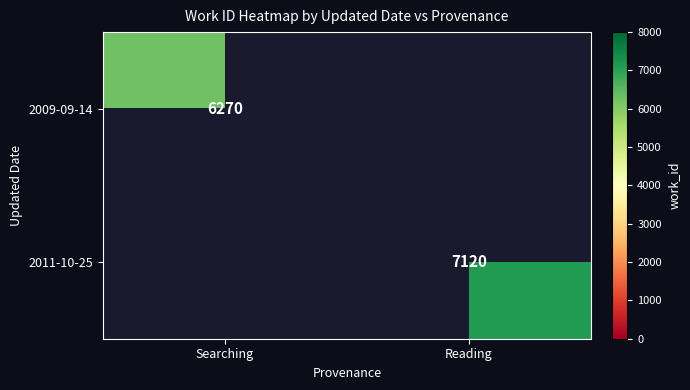

Is the value of 2011-10-25 at Searching greater than the value of 2009-09-14 at Searching?

No